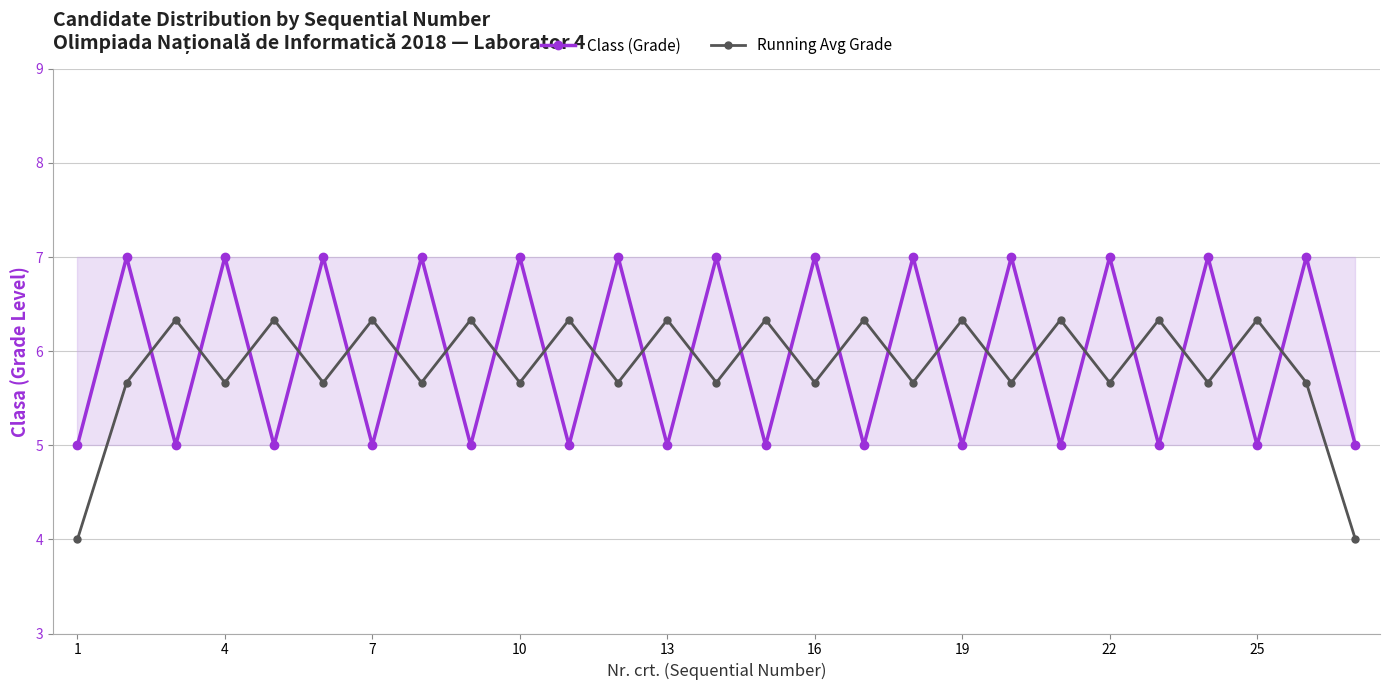

At which label is Class (Grade) closest to 6?

1